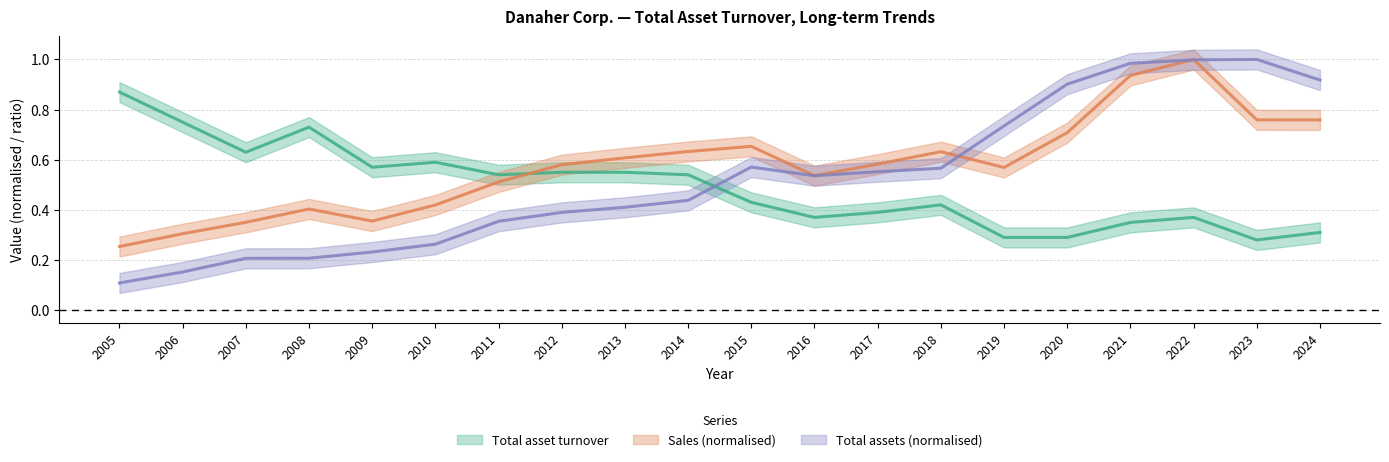

What is the difference between the maximum and minimum values in the Total asset turnover series?

0.6